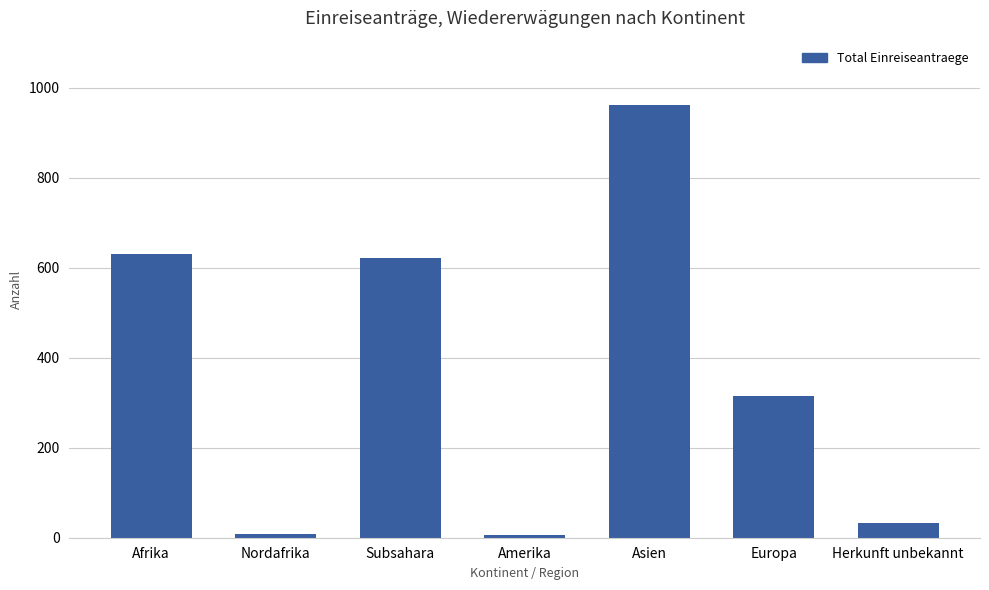

What is the ratio of the value at Herkunft unbekannt to the value at Nordafrika?

4.0